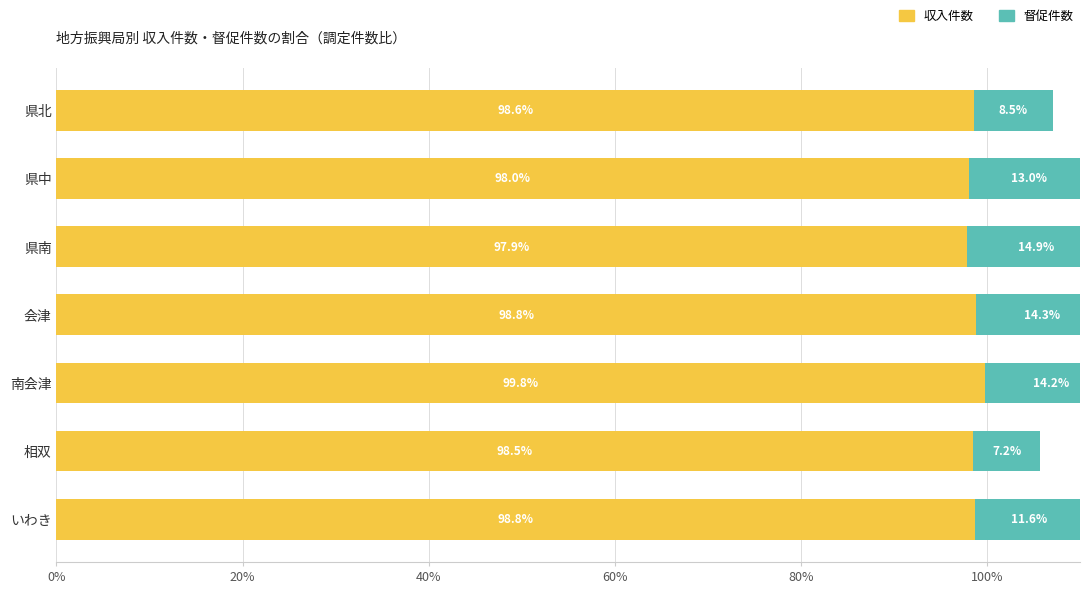

How many bars are there in each group?

2